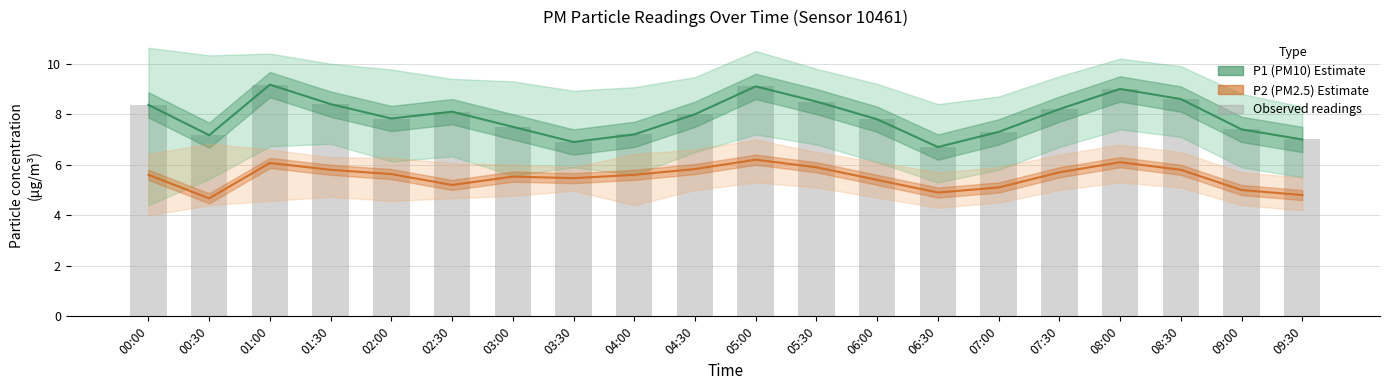

At which label is P2 (PM2.5) closest to 5?

09:00